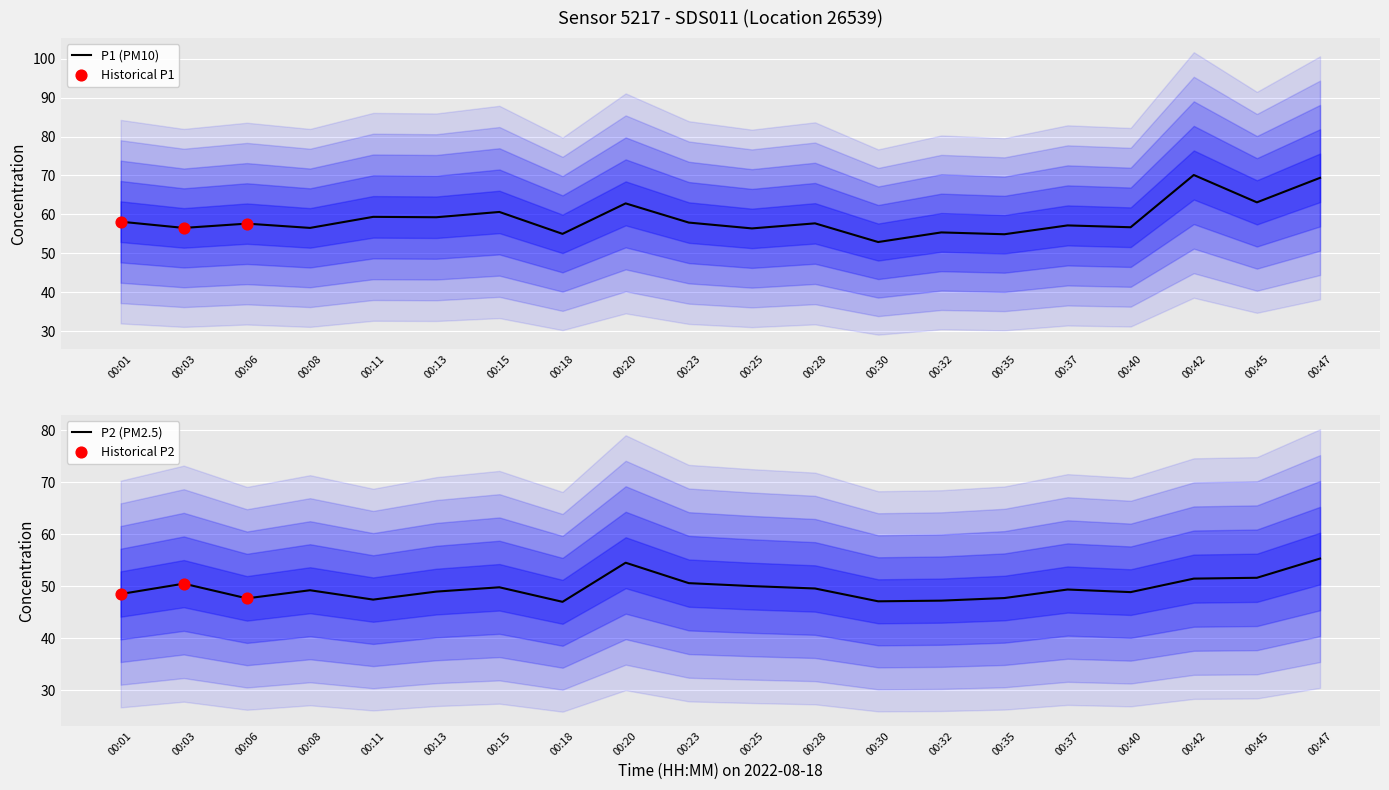

At which label does P1 (PM10) reach its minimum?

00:30